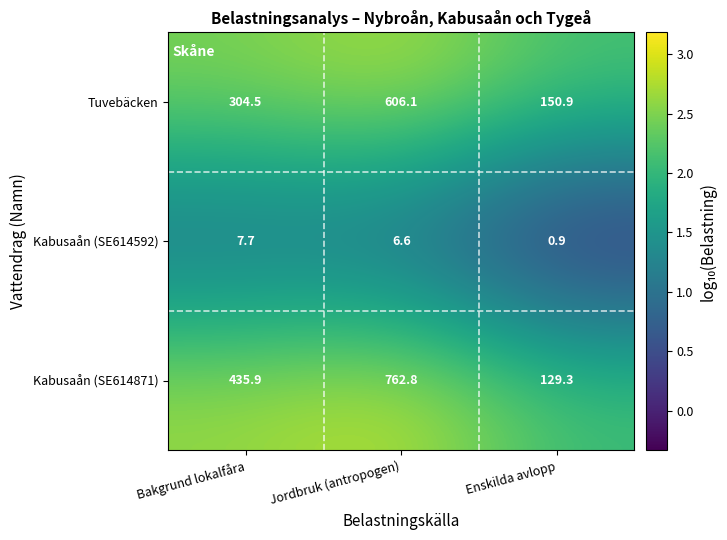

Reading left to right, list all the values displayed in this chart.

Tuvebäcken: Bakgrund lokalfåra=304.5	Jordbruk (antropogen)=606.1	Enskilda avlopp=150.9
Kabusaån (SE614592): Bakgrund lokalfåra=7.7	Jordbruk (antropogen)=6.6	Enskilda avlopp=0.9
Kabusaån (SE614871): Bakgrund lokalfåra=435.9	Jordbruk (antropogen)=762.8	Enskilda avlopp=129.3